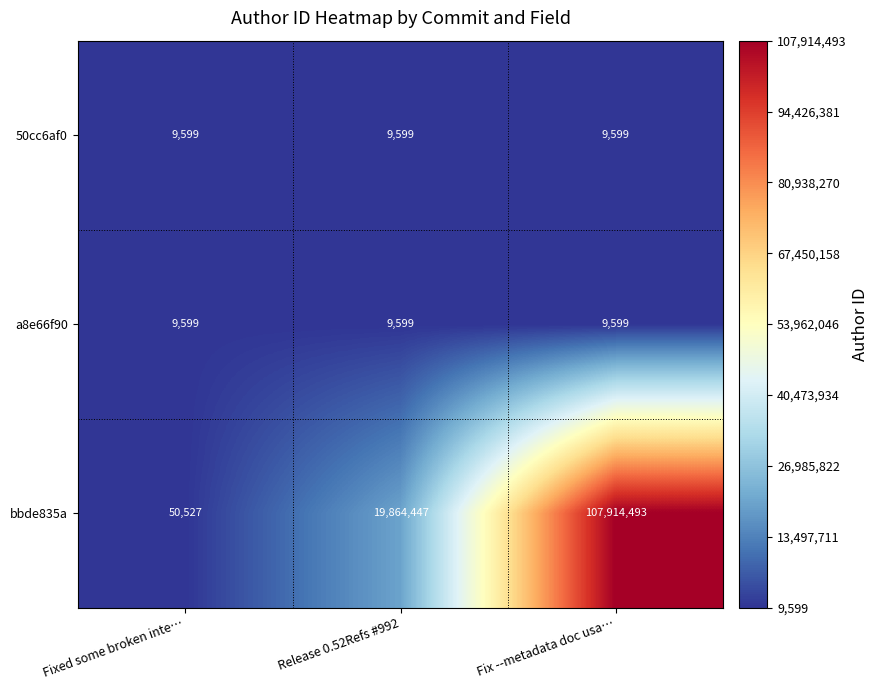

Which label corresponds to the largest value in the chart?

Fix --metadata doc usa…